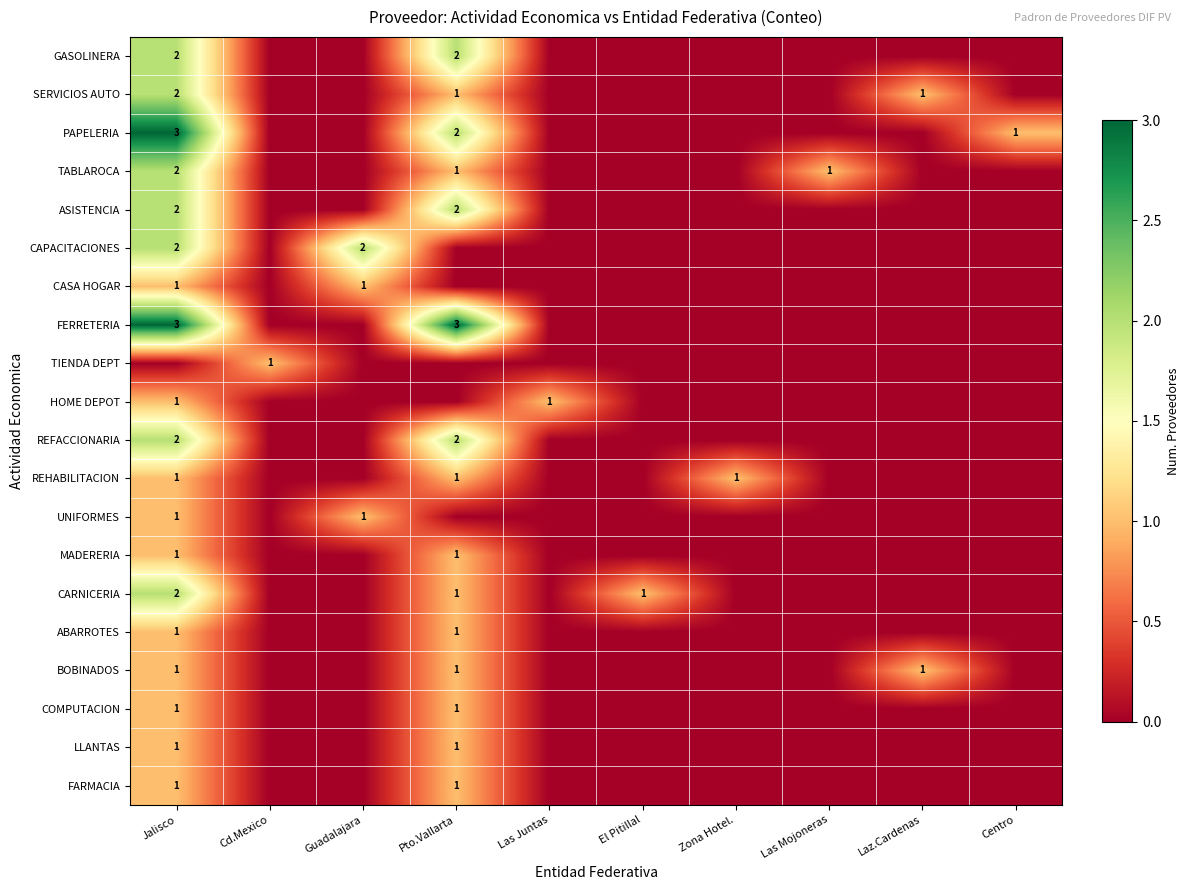

Which has a higher value, Las Mojoneras or Guadalajara?

Las Mojoneras